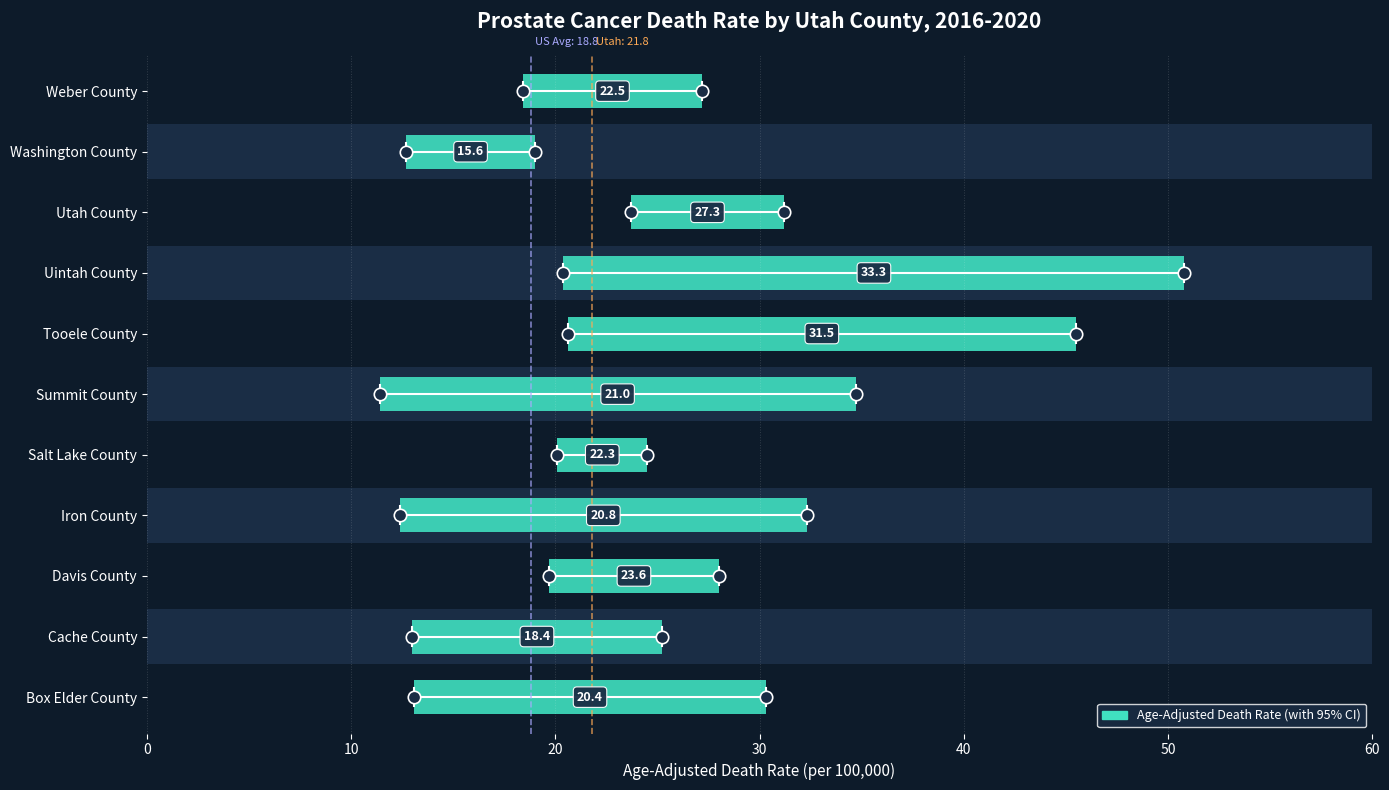

What is the ratio of the value at Box Elder County to the value at Weber County?

0.9